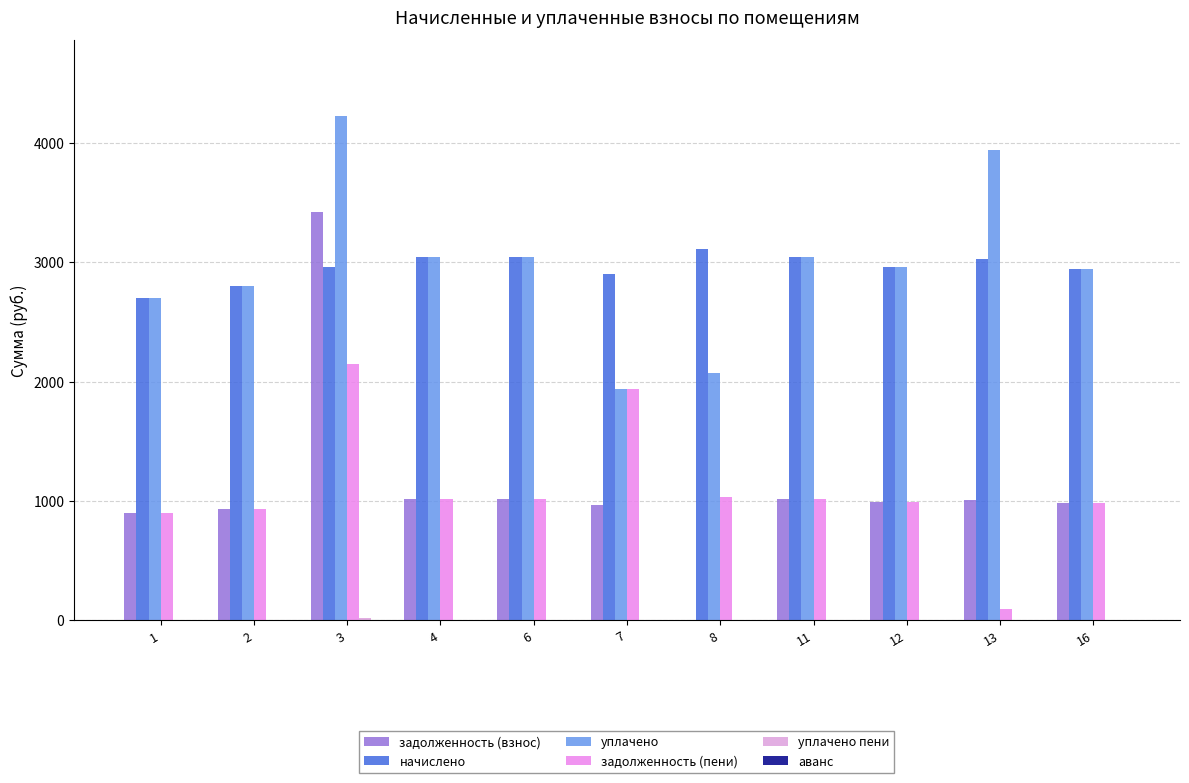

Between 4 and 16, which series saw the biggest shift?

начислено